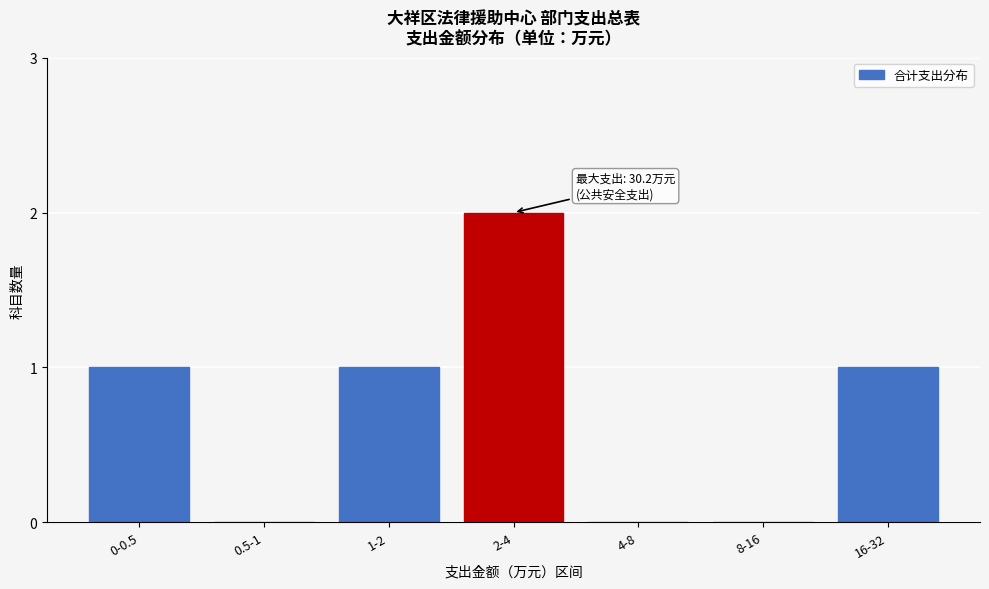

Reading left to right, list all the values displayed in this chart.

0-0.5=1	0.5-1=0	1-2=1	2-4=2	4-8=0	8-16=0	16-32=1